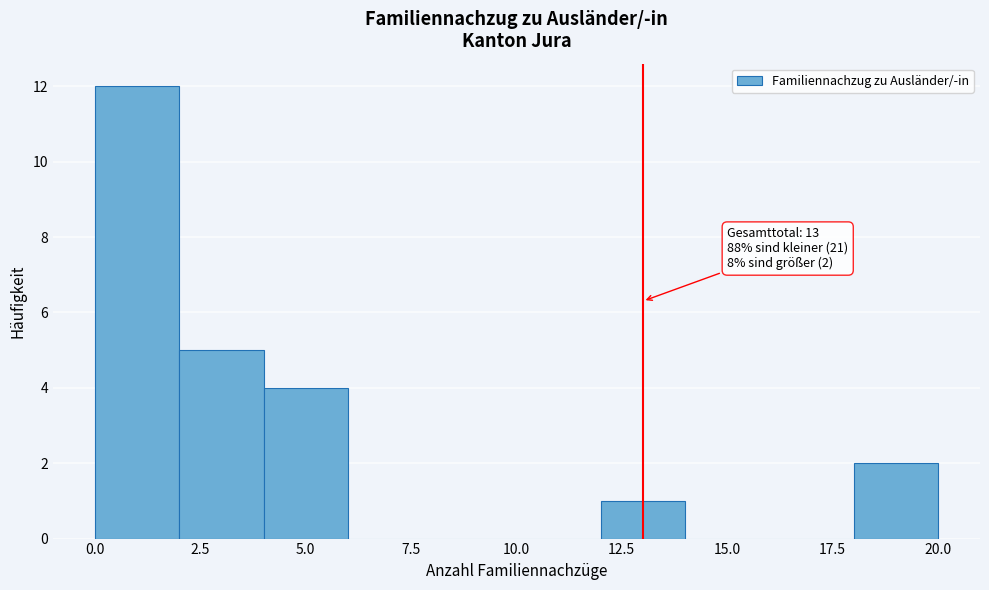

Over which range of the x-axis is the bar tallest?

0 to 2